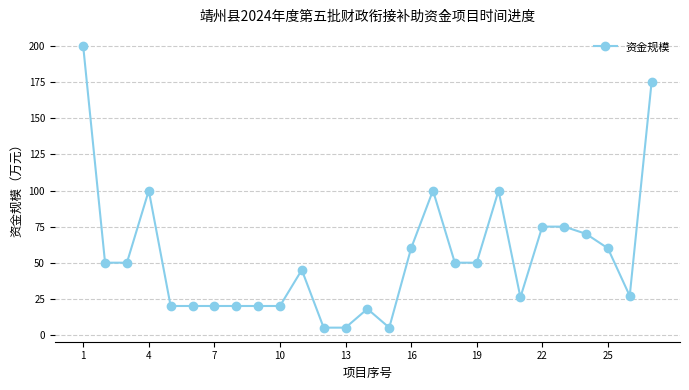

What is the maximum value shown in the chart?

200